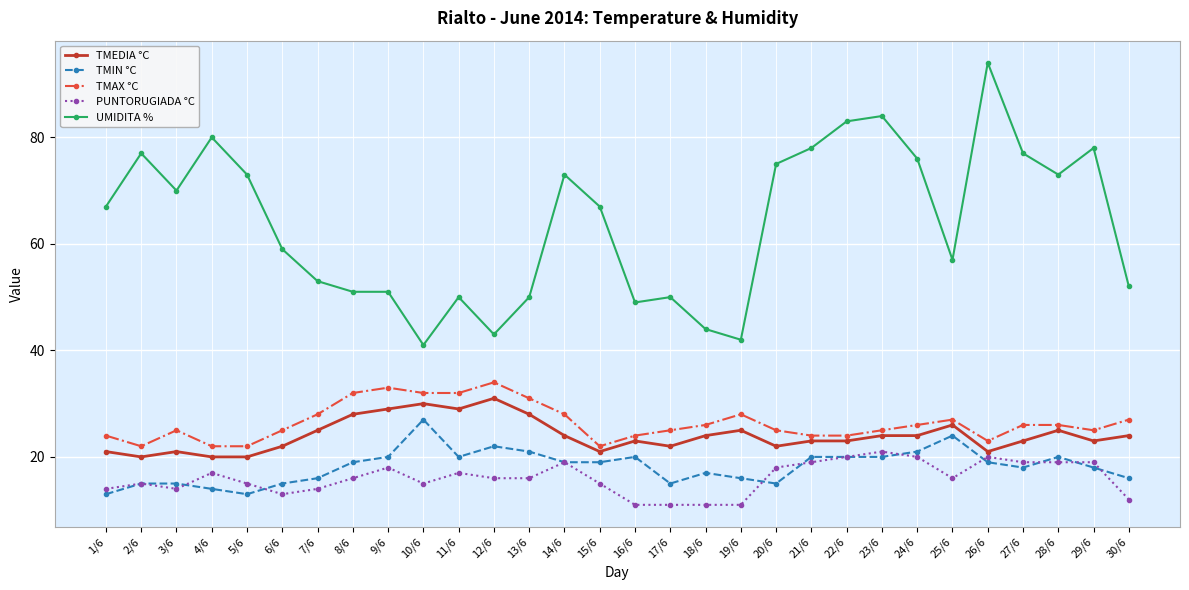

What is the difference between the maximum and minimum values in the TMIN °C series?

14